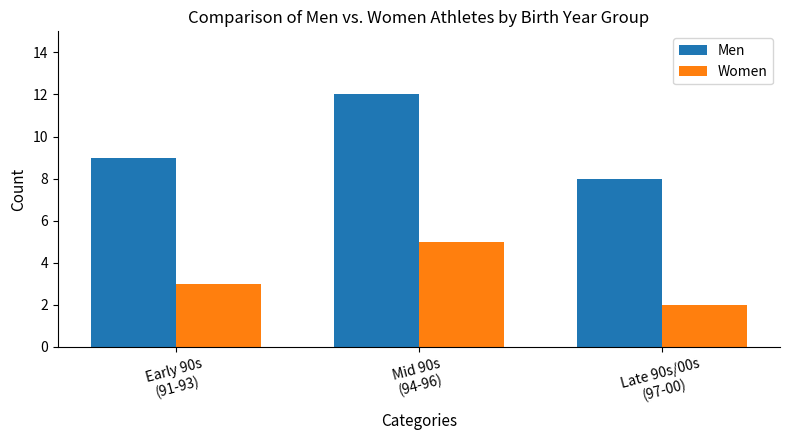

What is the sum of the Men values at Mid 90s
(94-96) and Late 90s/00s
(97-00)?

20